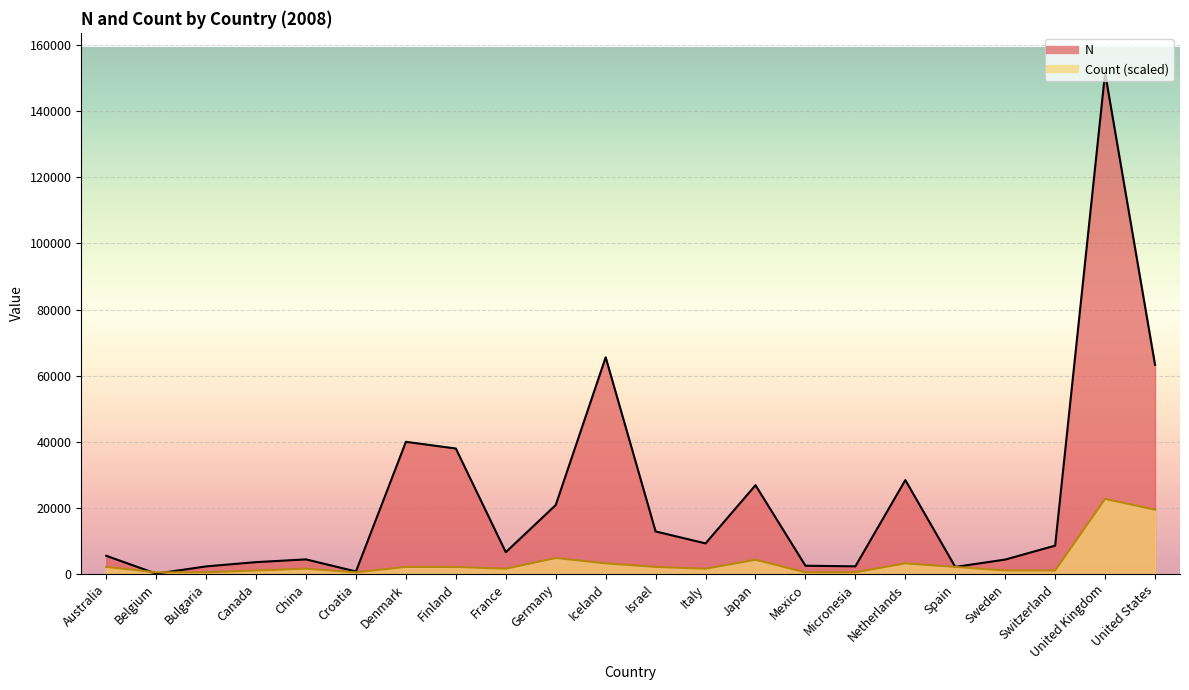

How many times do Count and N cross each other?

2